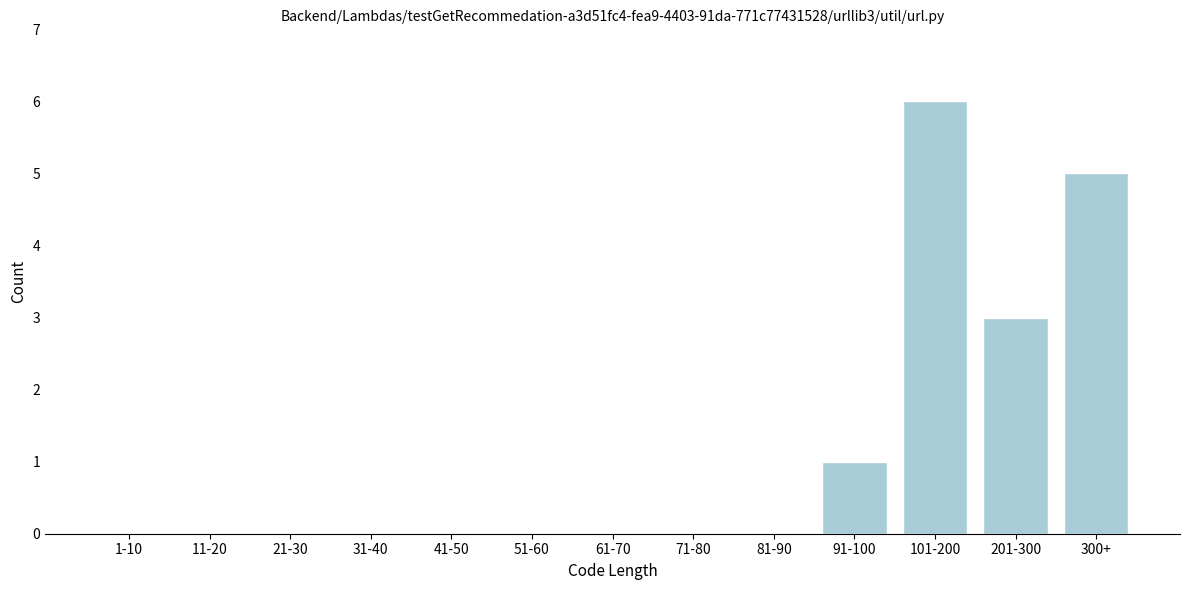

Reading left to right, extract all data points from this chart.

1-10=0	11-20=0	21-30=0	31-40=0	41-50=0	51-60=0	61-70=0	71-80=0	81-90=0	91-100=1	101-200=6	201-300=3	300+=5